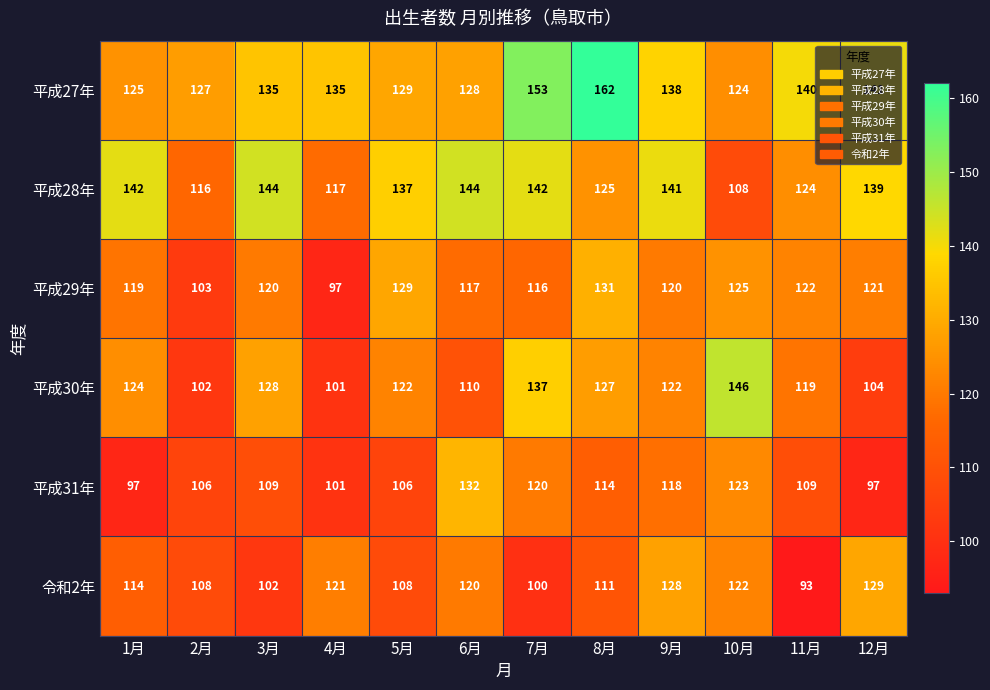

Which series has the largest range (max minus min)?

平成30年